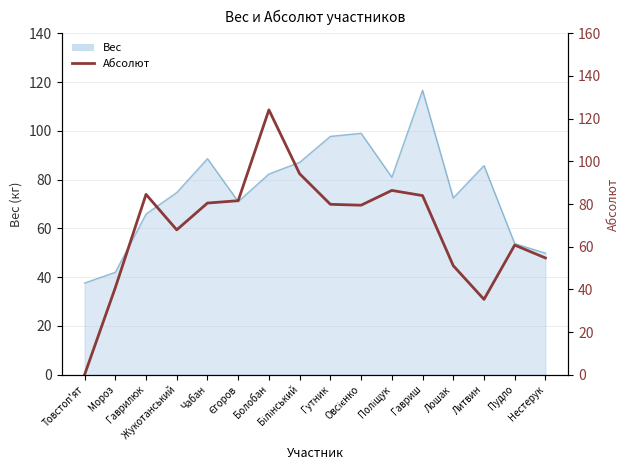

What is the change in value from Товстоп'ят to Пудло?

+60.8